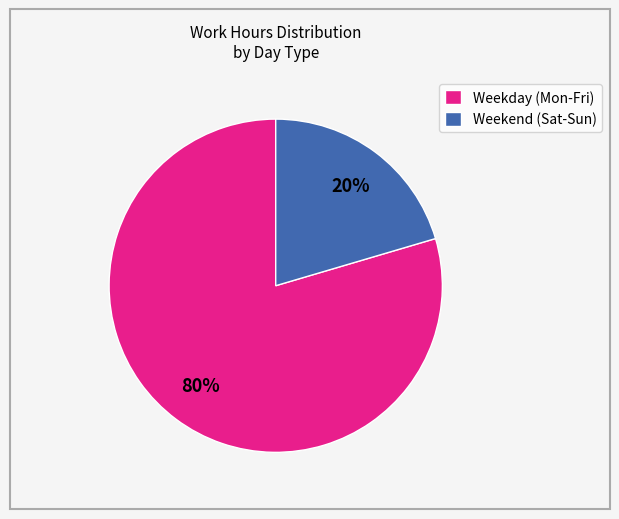

To the nearest percent, what percentage of the pie is Weekday (Mon-Fri)?

80%